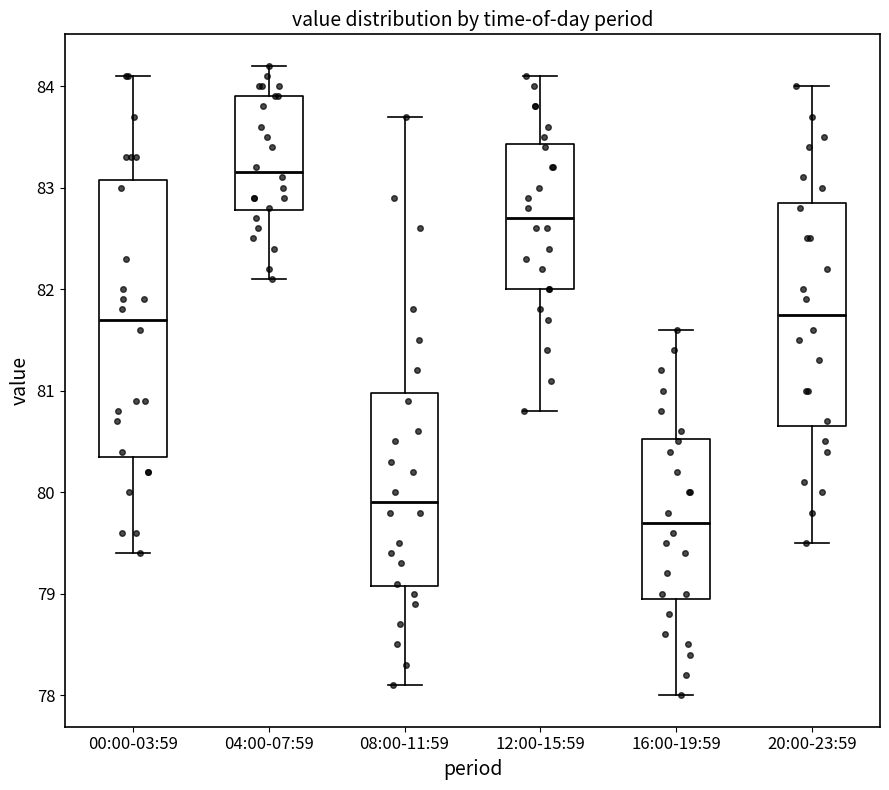

Reading left to right, read every box against the y-axis: the position of its median line, the range the box covers, and the ends of its whiskers. The values are not printed on the chart, so give them approximately, as read against the axis.

00:00-03:59: median 81.7, box 80.4 to 83.1, whiskers 79.4 to 84.1
04:00-07:59: median 83.2, box 82.8 to 83.9, whiskers 82.1 to 84.2
08:00-11:59: median 79.9, box 79.1 to 81.0, whiskers 78.1 to 83.7
12:00-15:59: median 82.7, box 82.0 to 83.4, whiskers 80.8 to 84.1
16:00-19:59: median 79.7, box 79.0 to 80.5, whiskers 78.0 to 81.6
20:00-23:59: median 81.8, box 80.7 to 82.9, whiskers 79.5 to 84.0